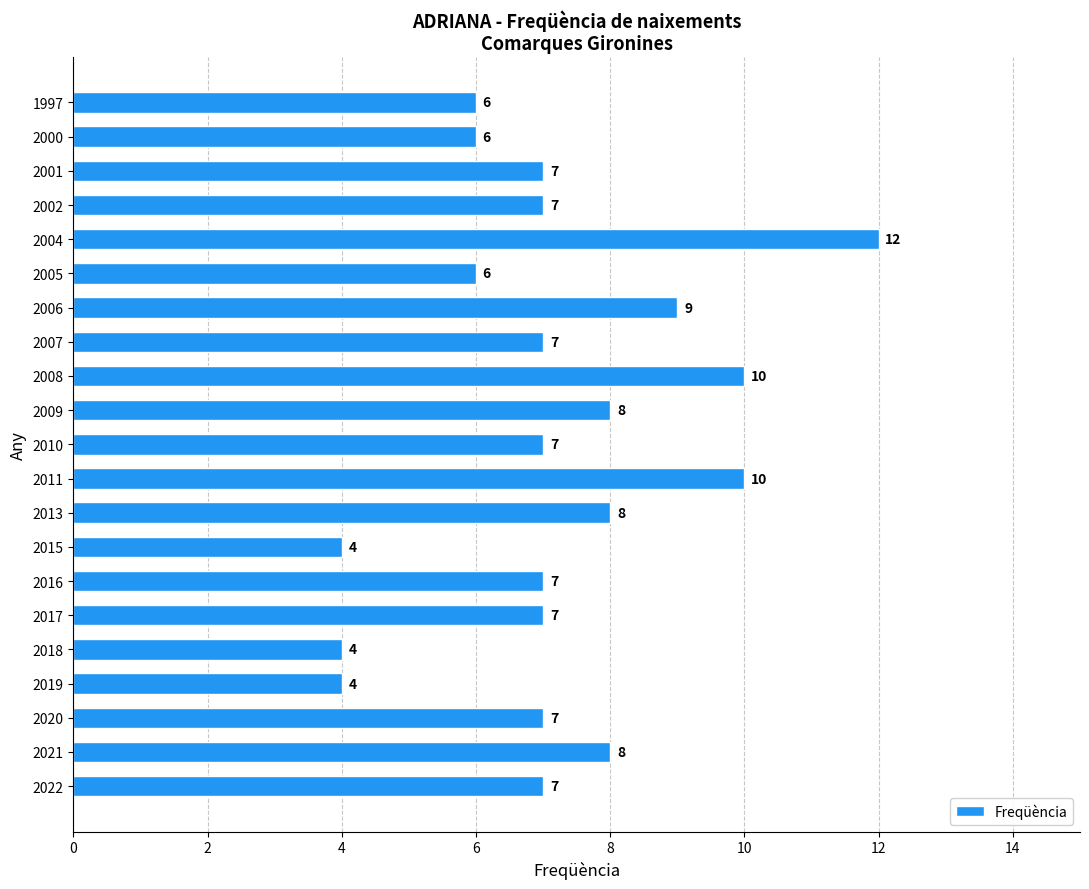

What is the minimum value shown in the chart?

4